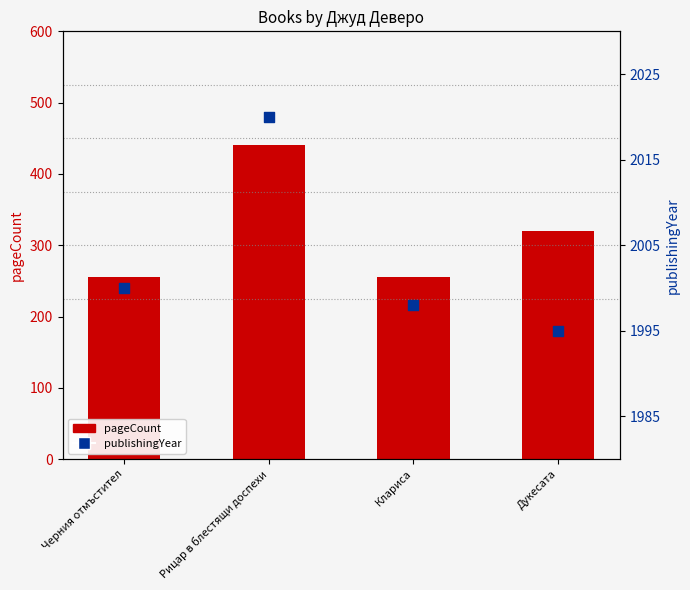

Which series contains the highest Y value?

publishingYear